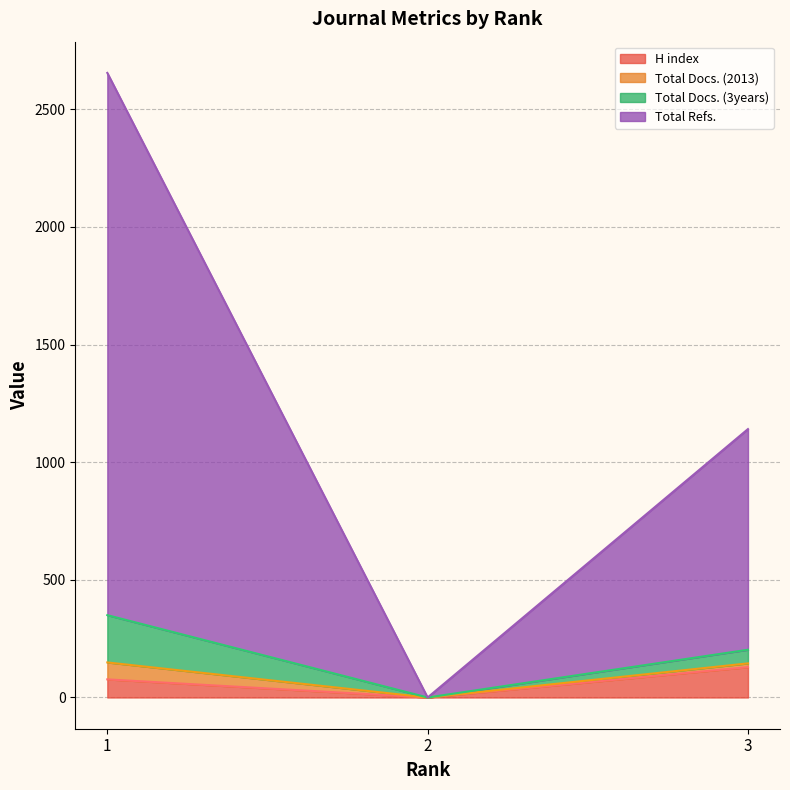

At which label does Total Refs. reach its minimum?

2